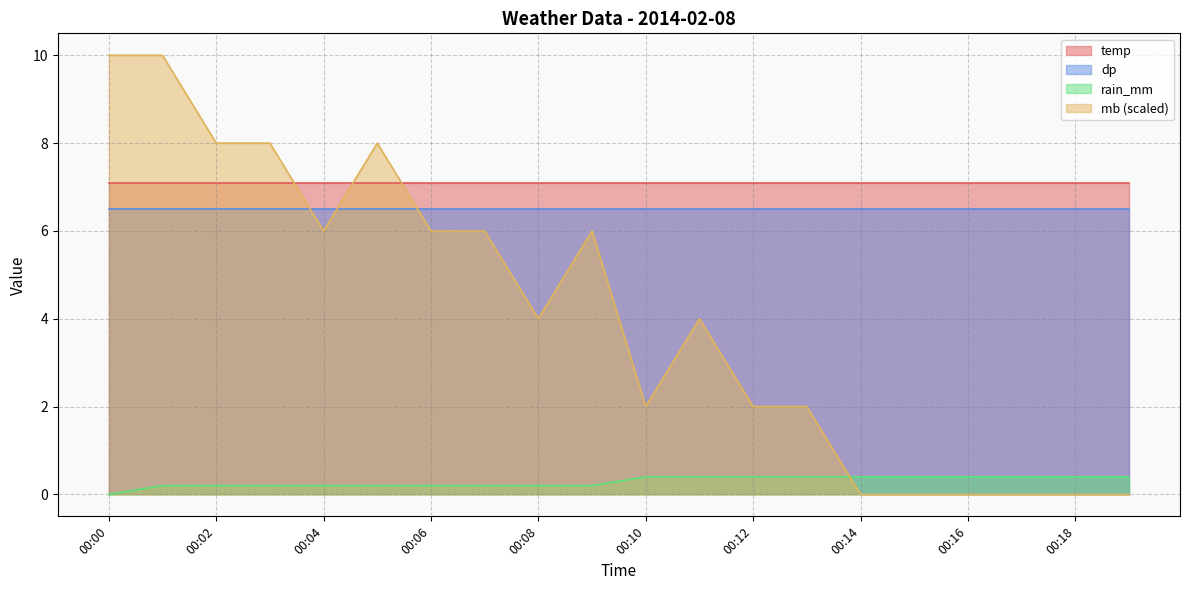

The value of mb at 00:17 is -4.4. True or false?

False